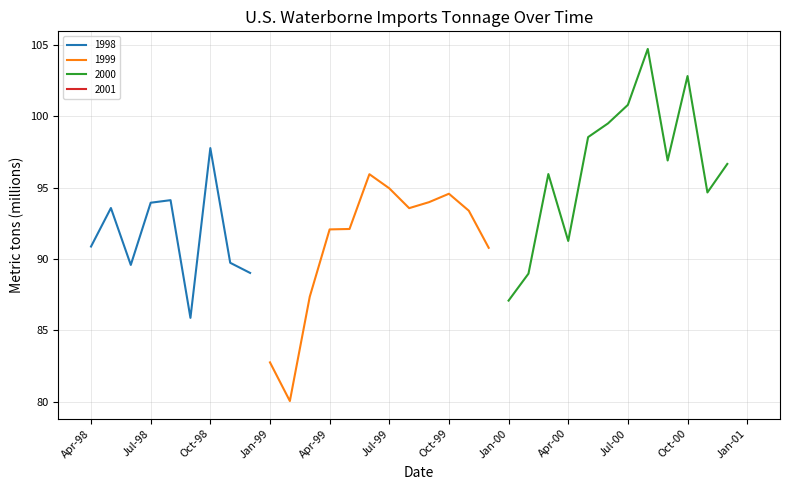

Count the number of categories in the chart.

34